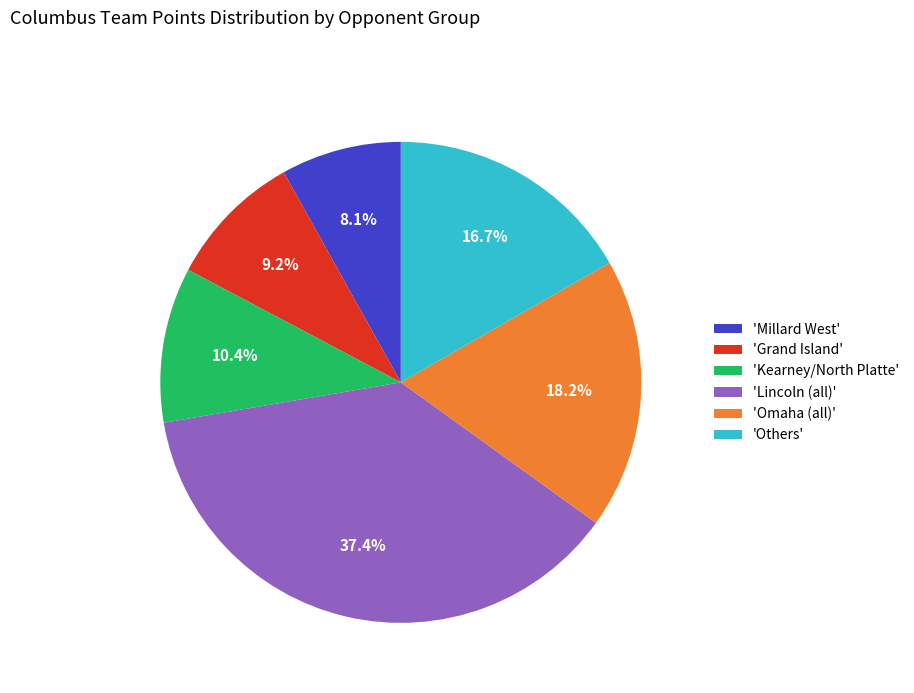

What portion of the pie excludes 'Lincoln (all)'?

62.6%